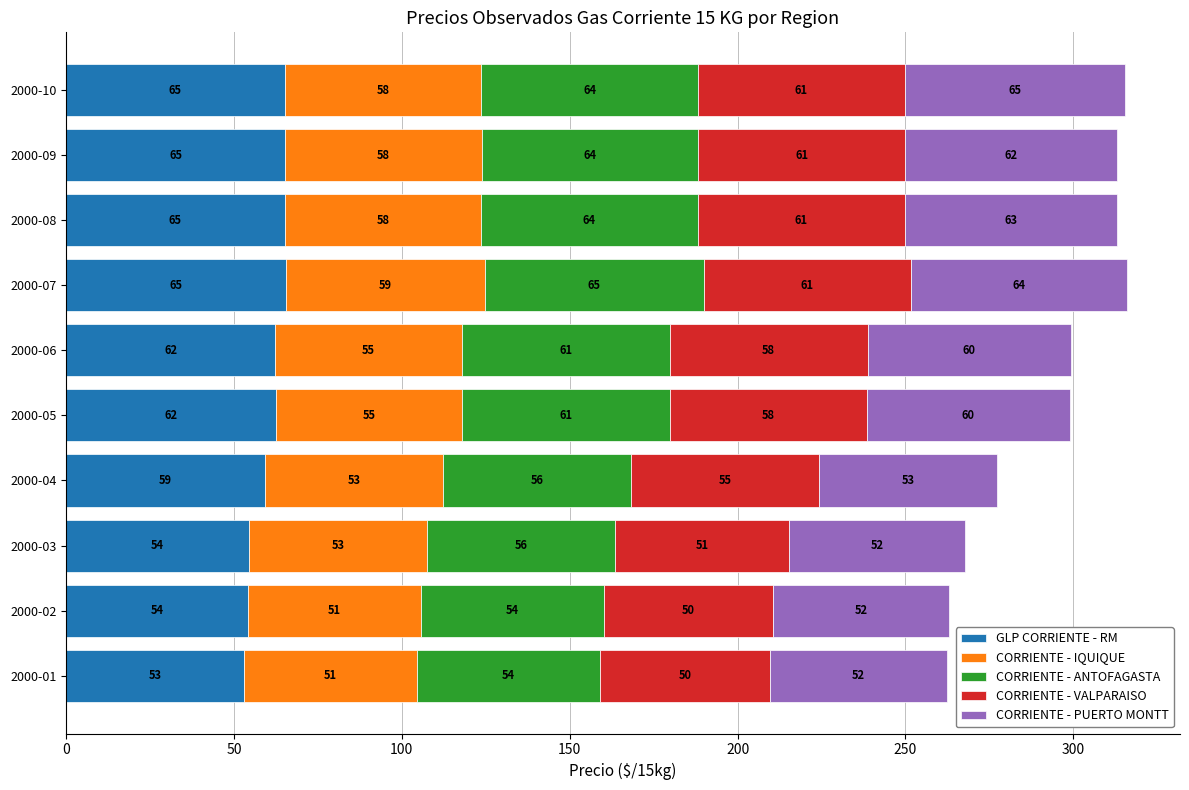

What is the highest value of the GLP CORRIENTE - RM series?

65.5